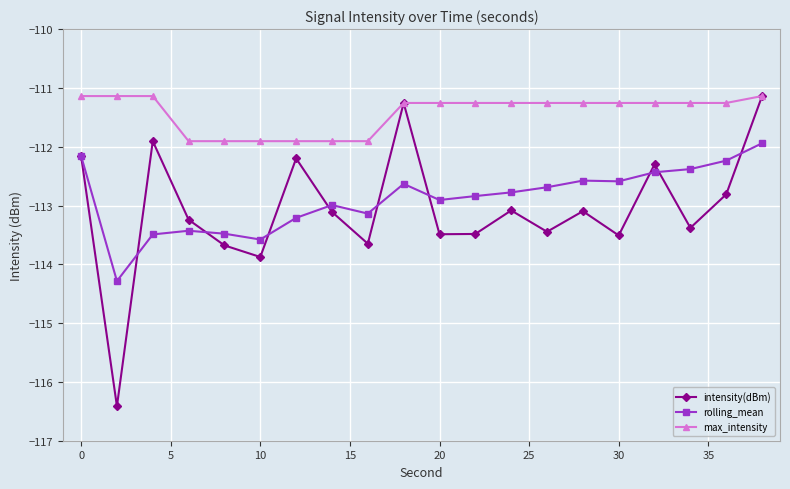

Reading left to right, extract all data points from this chart.

intensity(dBm): -112.2	-116.4	-111.9	-113.2	-113.7	-113.9	-112.2	-113.1	-113.6	-111.3	-113.5	-113.5	-113.1	-113.4	-113.1	-113.5	-112.3	-113.4	-112.8	-111.1
rolling_mean: -112.2	-114.3	-113.5	-113.4	-113.5	-113.6	-113.2	-113.0	-113.1	-112.6	-112.9	-112.8	-112.8	-112.7	-112.6	-112.6	-112.4	-112.4	-112.2	-111.9
max_intensity: -111.1	-111.1	-111.1	-111.9	-111.9	-111.9	-111.9	-111.9	-111.9	-111.3	-111.3	-111.3	-111.3	-111.3	-111.3	-111.3	-111.3	-111.3	-111.3	-111.1